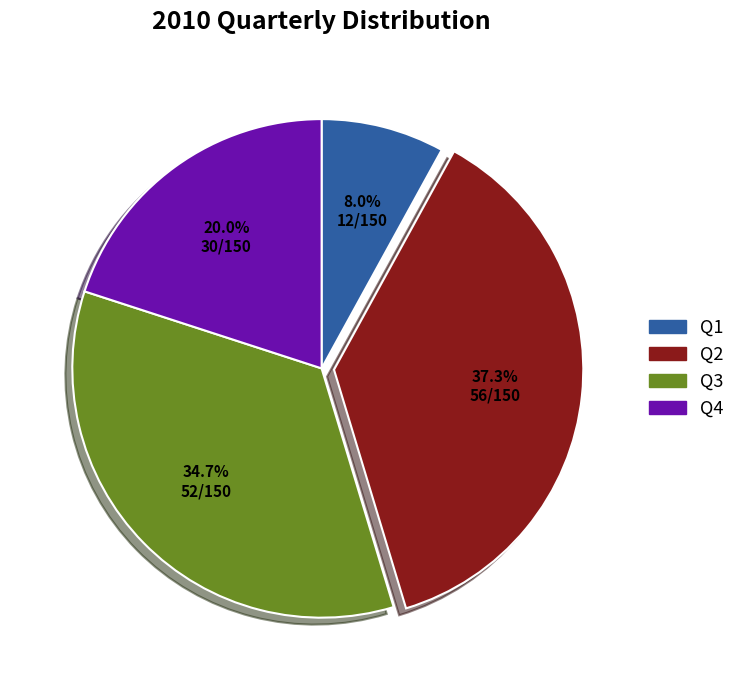

Rank the categories by value from highest to lowest.

Q2, Q3, Q4, Q1